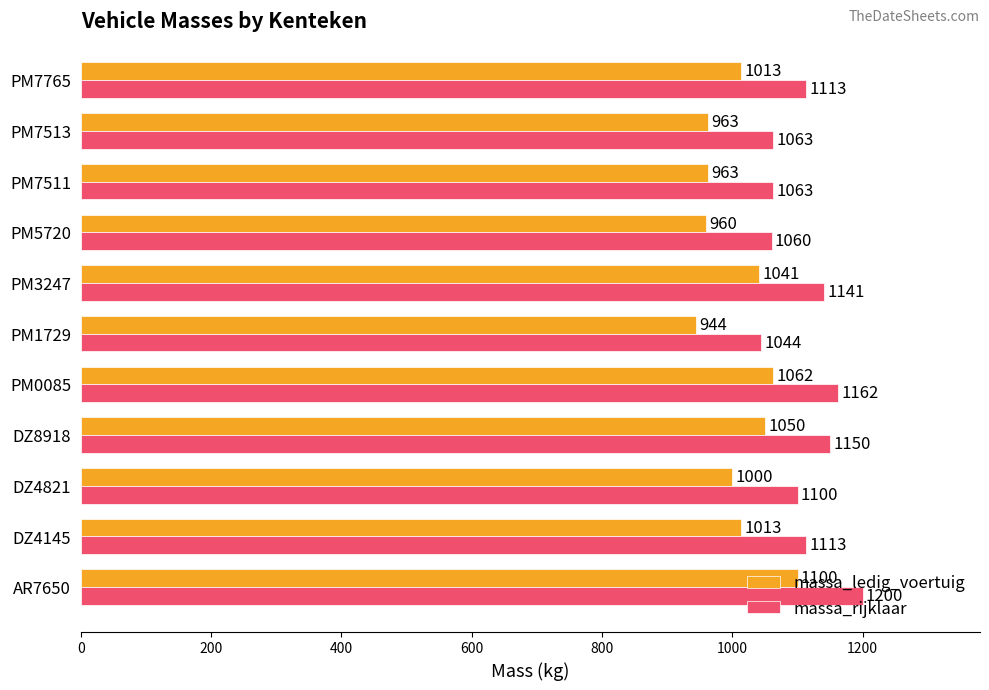

True or false: massa_ledig_voertuig has a value of 473 at PM7511.

False